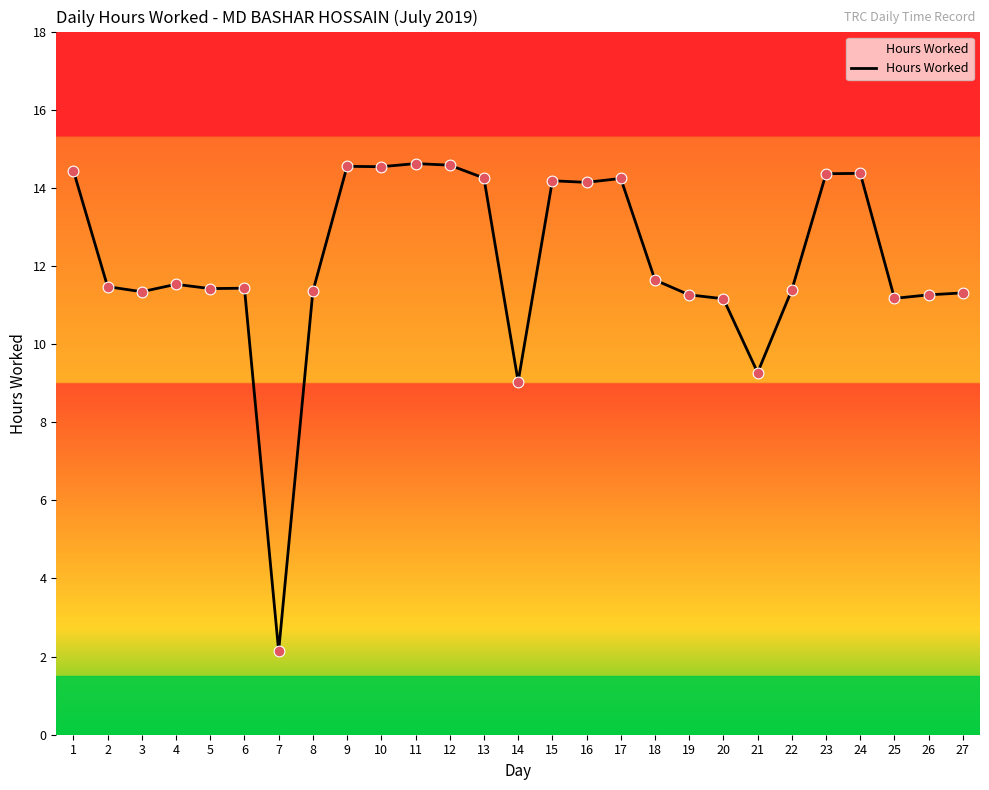

Between 7 and 22, which is larger?

22